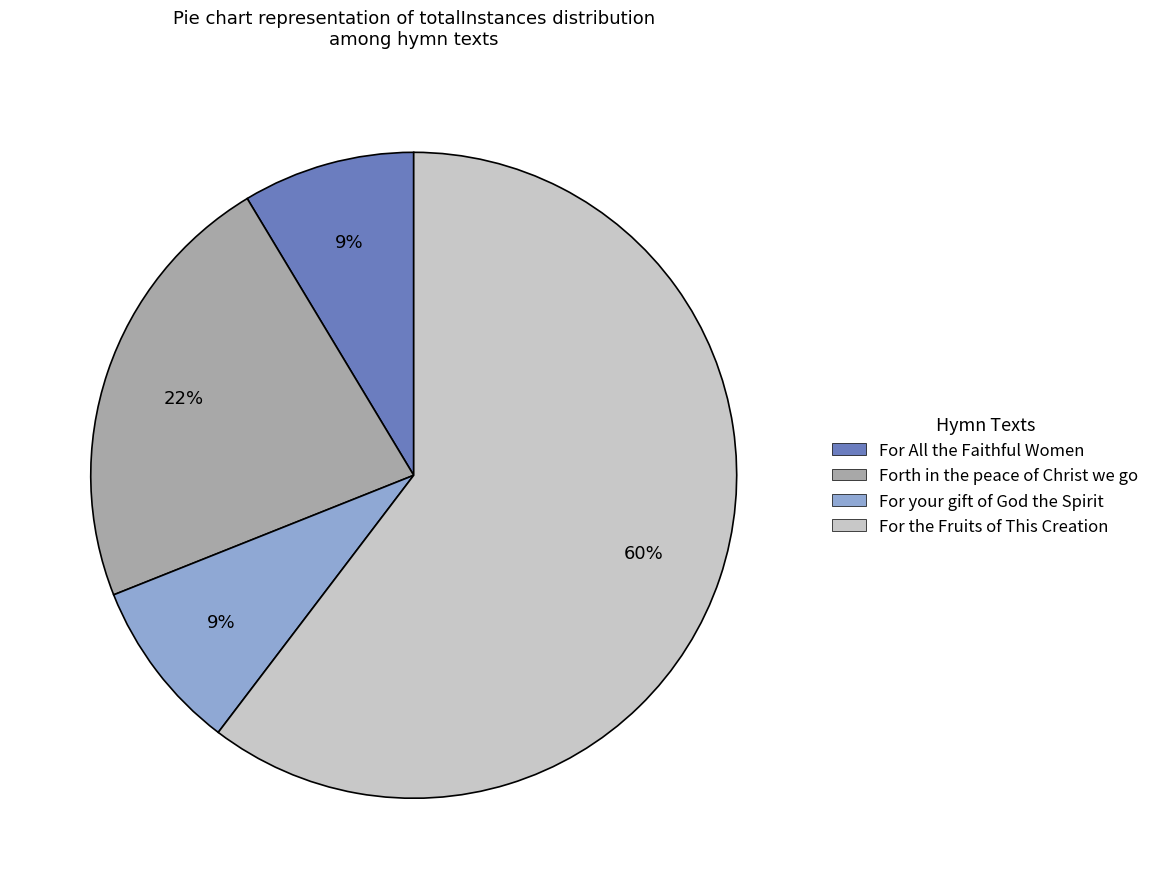

Which has a higher value, For your gift of God the Spirit or For the Fruits of This Creation?

For the Fruits of This Creation